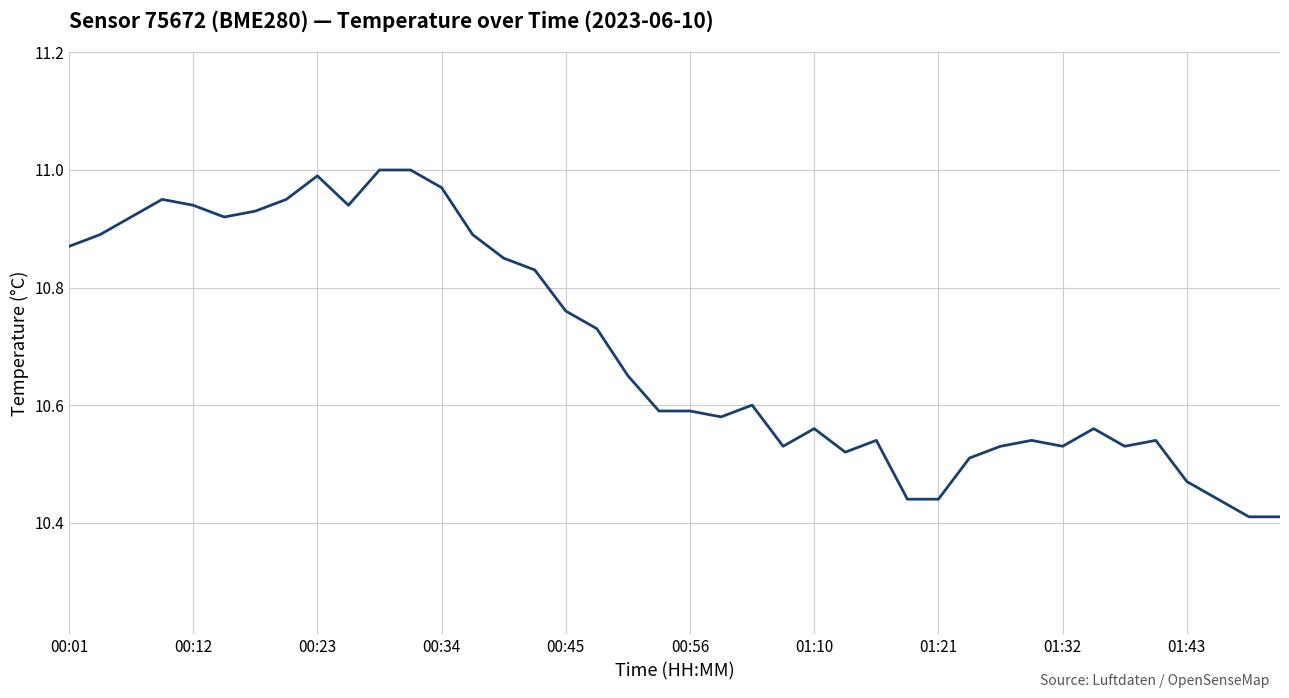

What is the difference between the maximum and minimum values?

0.6